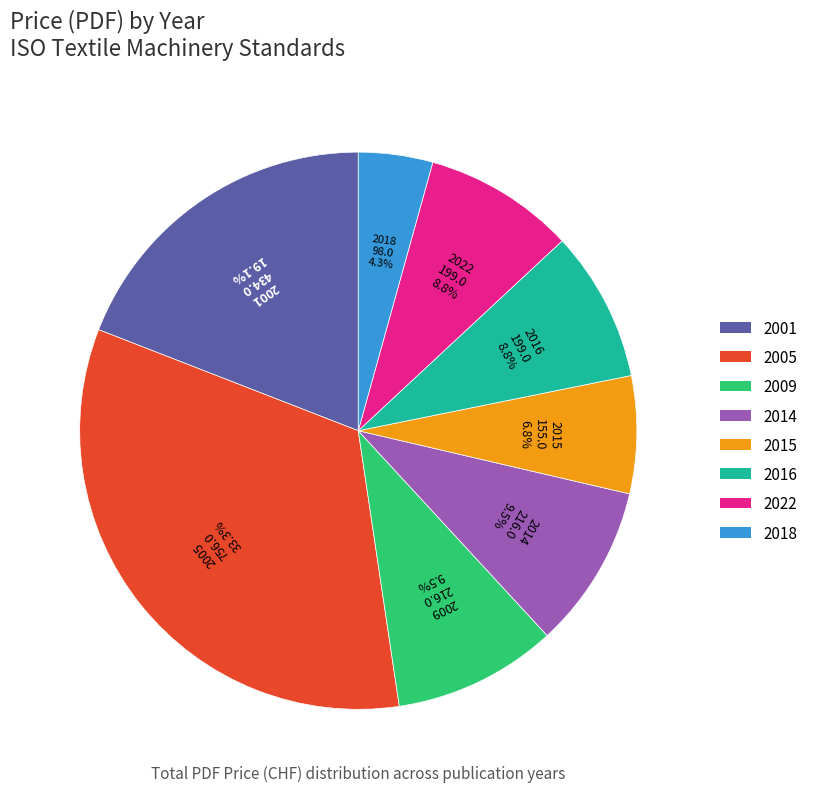

What is the largest slice in the pie chart?

2005